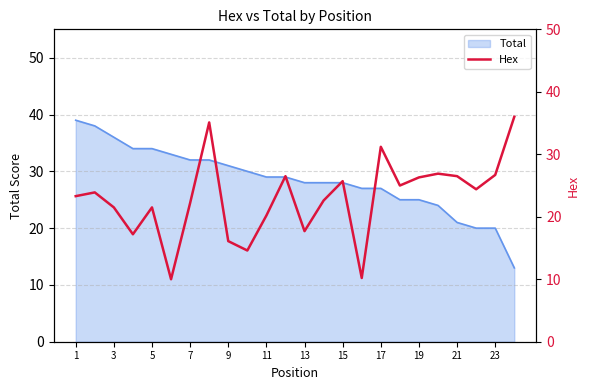

The Total series shows 28 at 15. True or false?

True